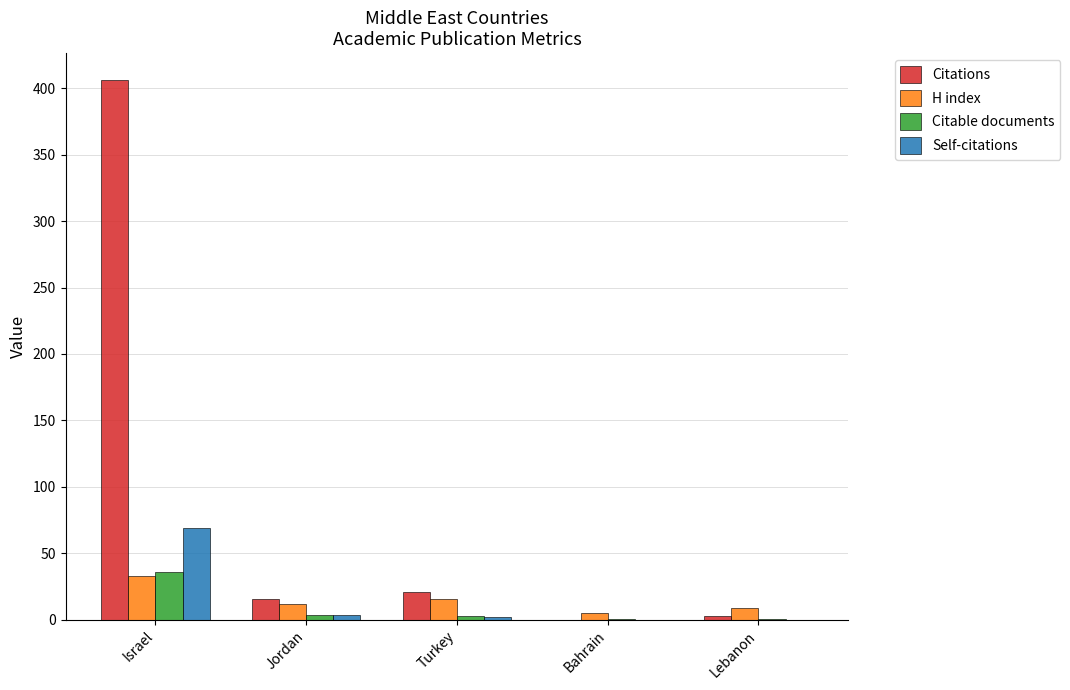

Between Israel and Lebanon, which series saw the biggest shift?

Citations